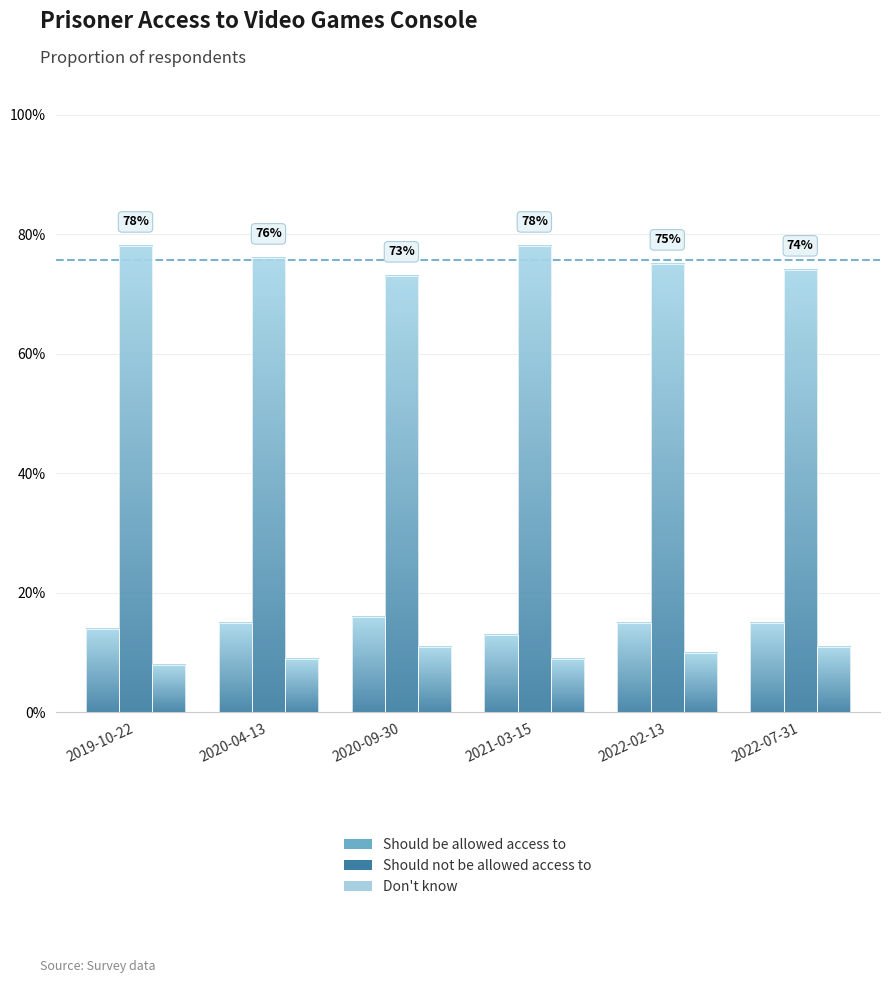

What is the highest value of the Don't know series?

0.1